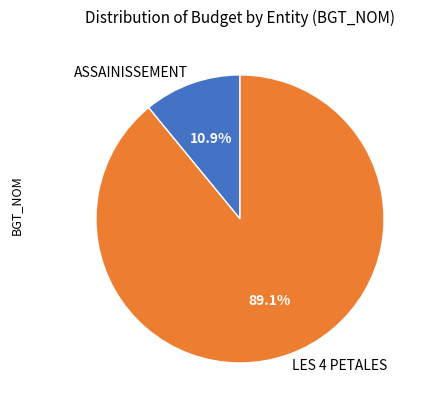

Rank the categories by value from lowest to highest.

ASSAINISSEMENT, LES 4 PETALES